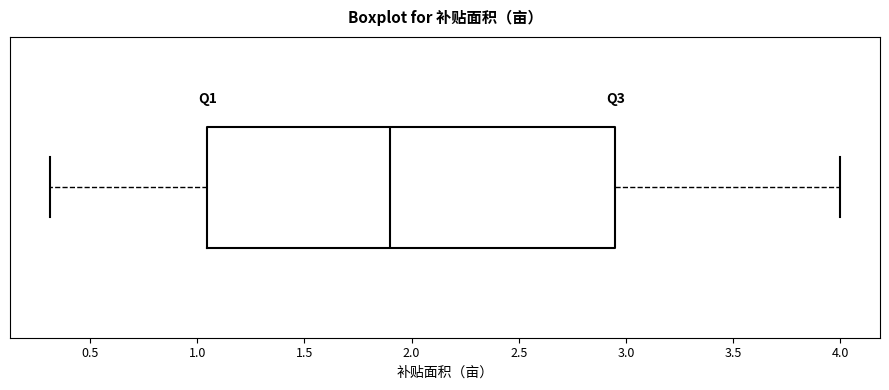

Read this box plot against the x-axis: the position of the median line, the range covered by the box, and the ends of both whiskers. The values are not printed on the chart, so give them approximately, as read against the axis.

median 1.90, box 1.05 to 2.95, whiskers 0.30 to 4.00